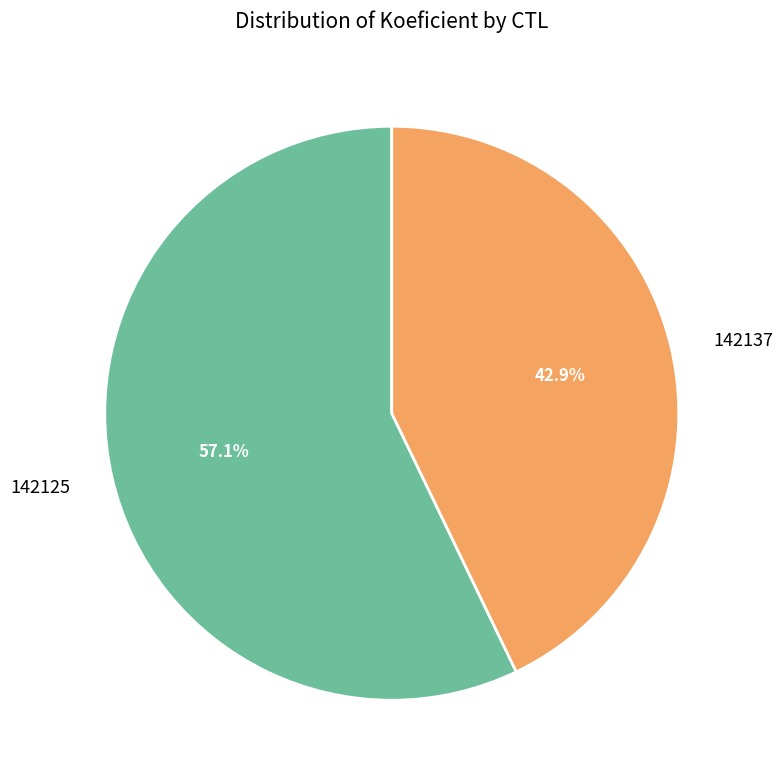

To the nearest percent, what portion does 142125 represent?

57%